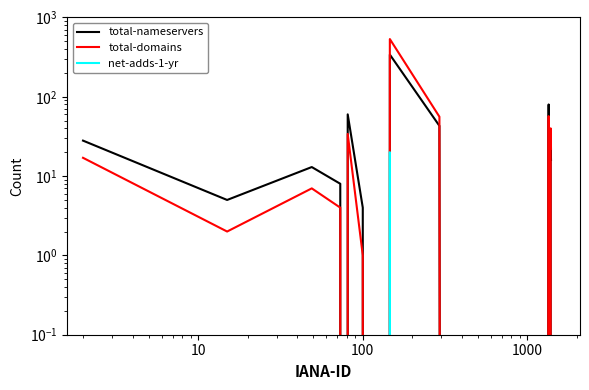

List the series in order of their peak value, highest first.

total-domains, total-nameservers, net-adds-1-yr